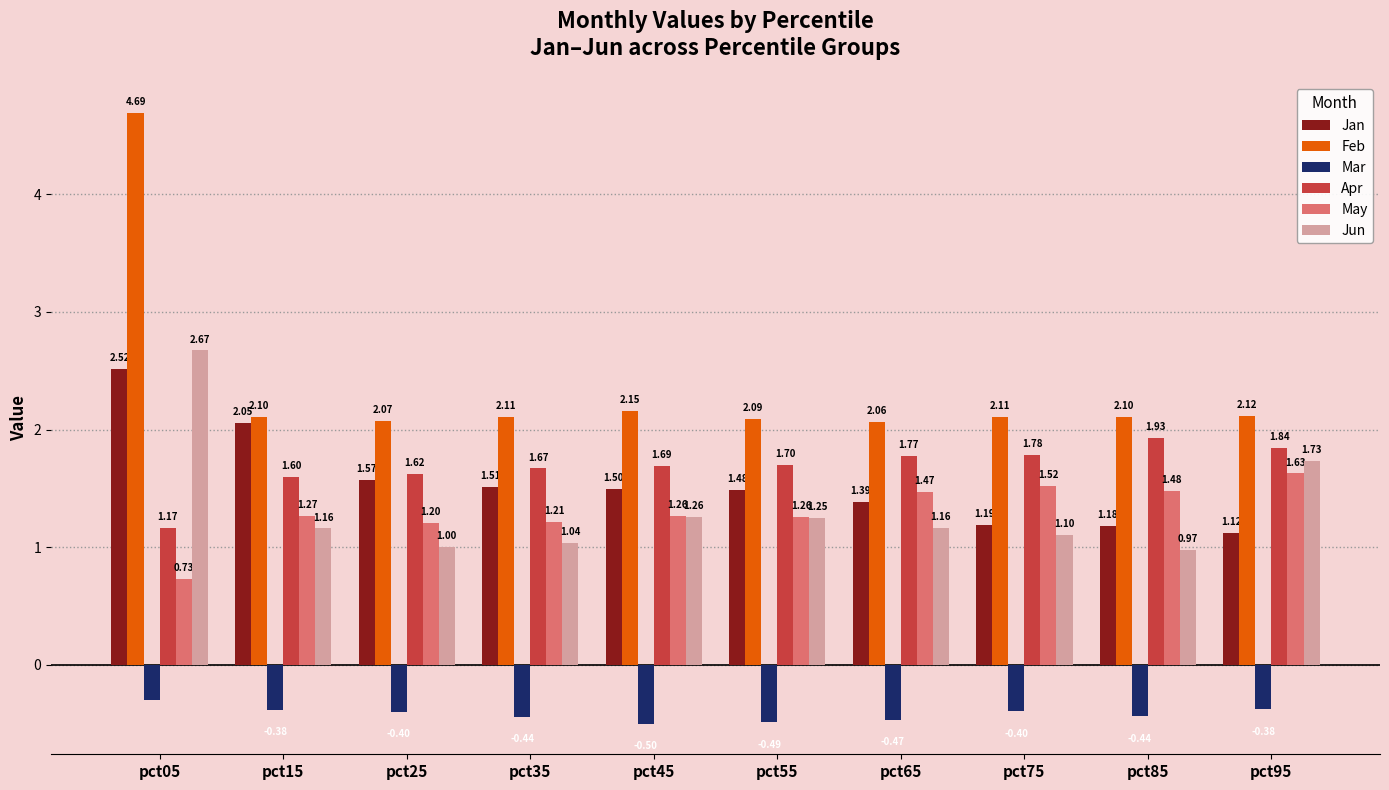

What is the value of the Apr bar at the 5th from the left?

1.7